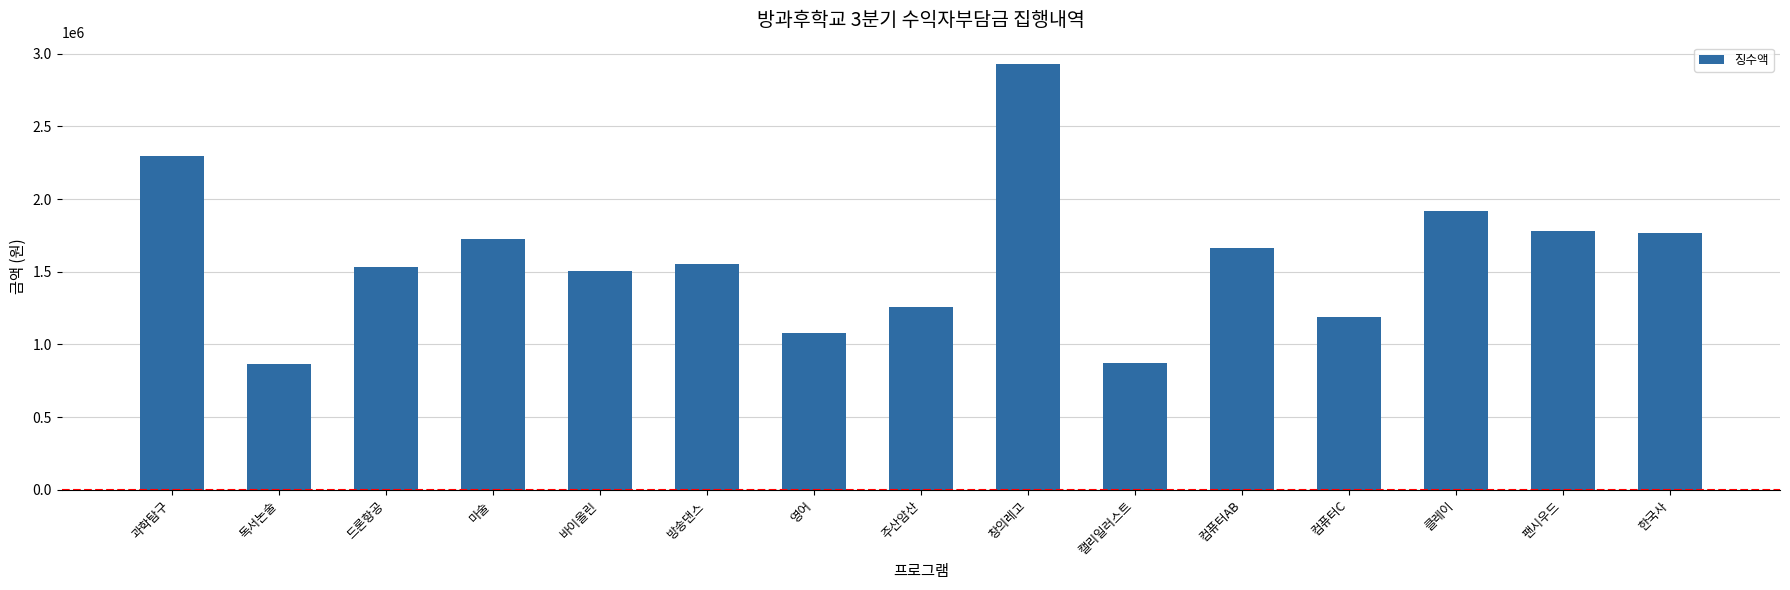

Read the value at 주산암산, to the nearest 10.

1255200